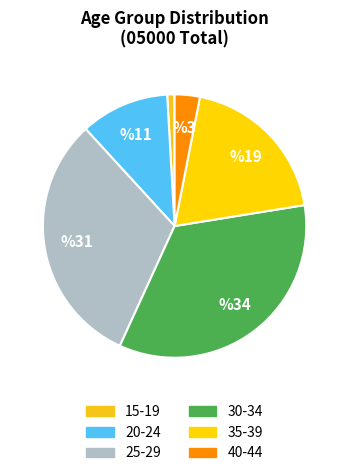

What percentage is the 15-19 slice, to the nearest percent?

1%